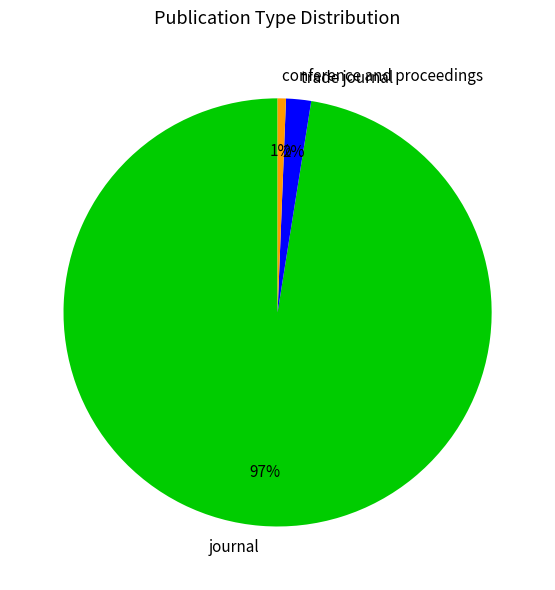

Count the number of slices in the pie.

3